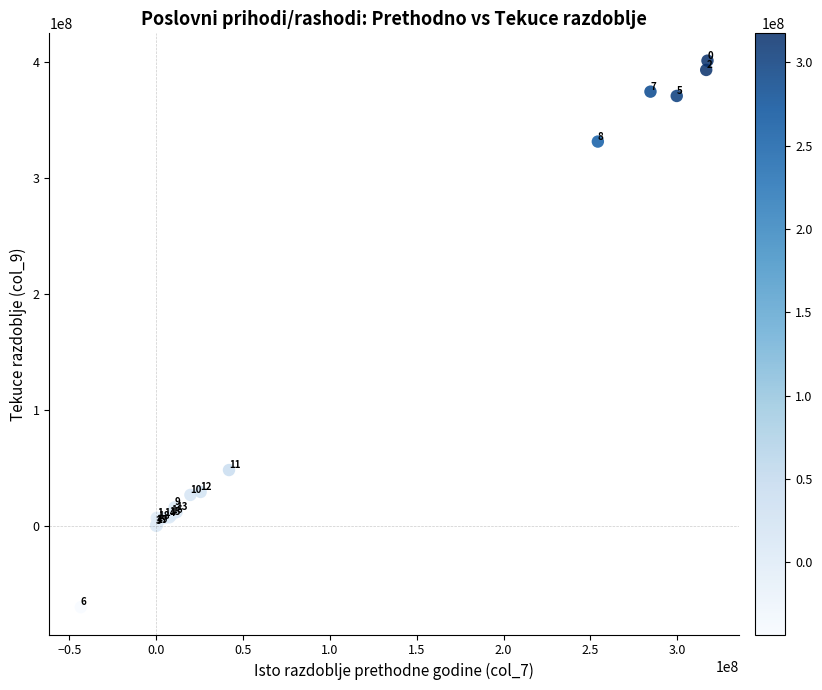

What Y value in the scatter plot is closest to 165481004?

48271708